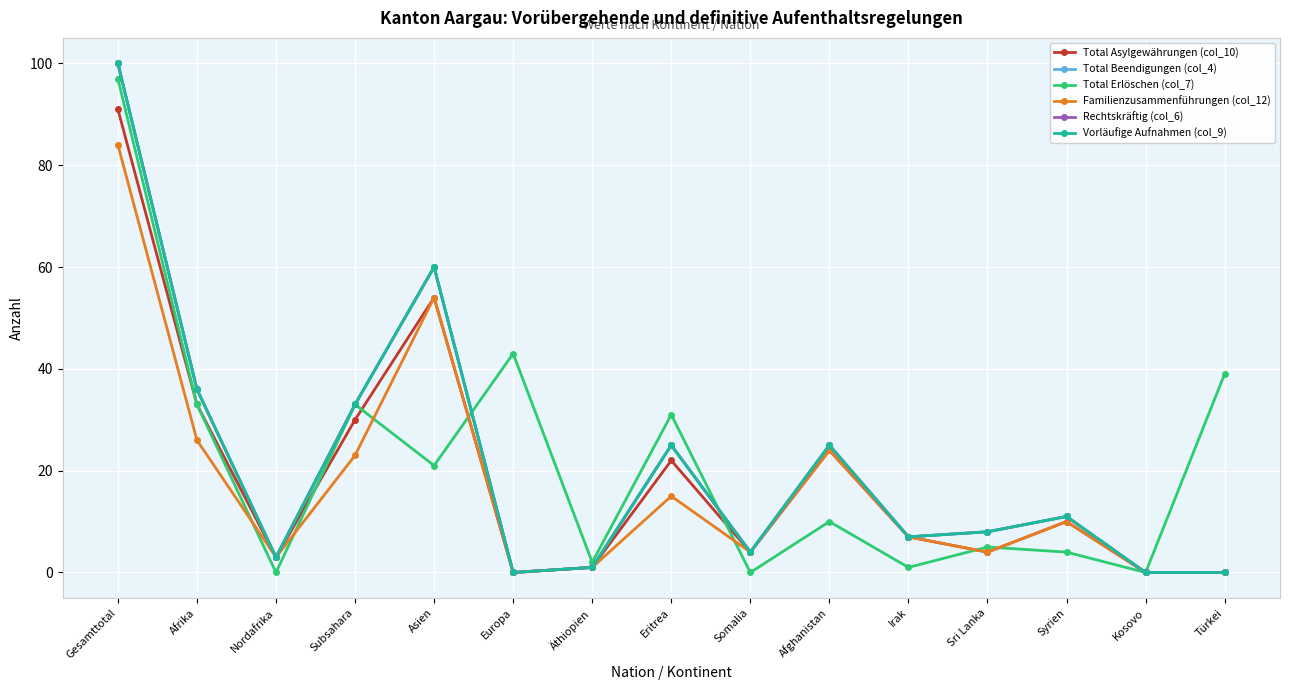

What is the label of the 8th point from the left?

Eritrea